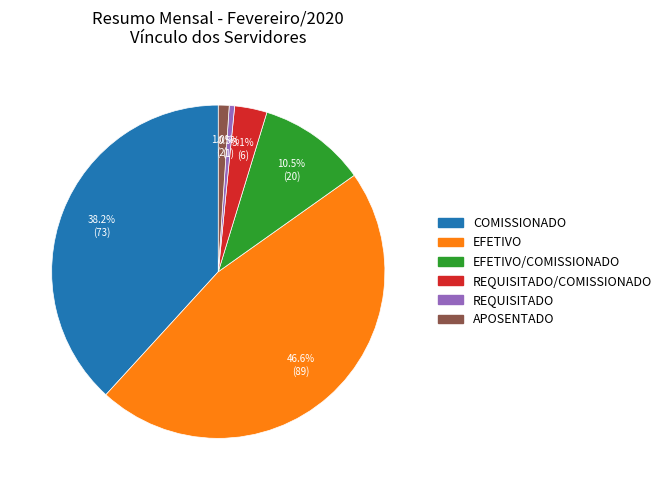

Which category has the biggest portion of the pie?

EFETIVO